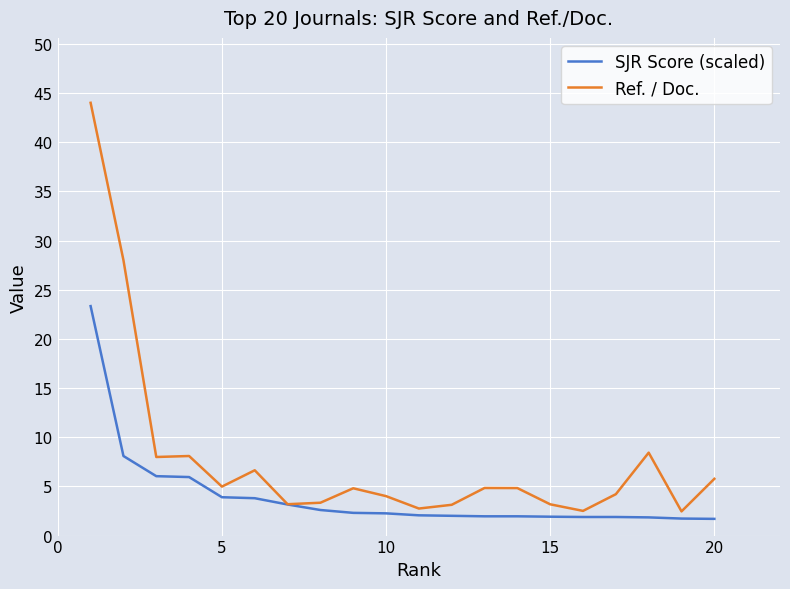

What is the smallest value displayed?

1.7